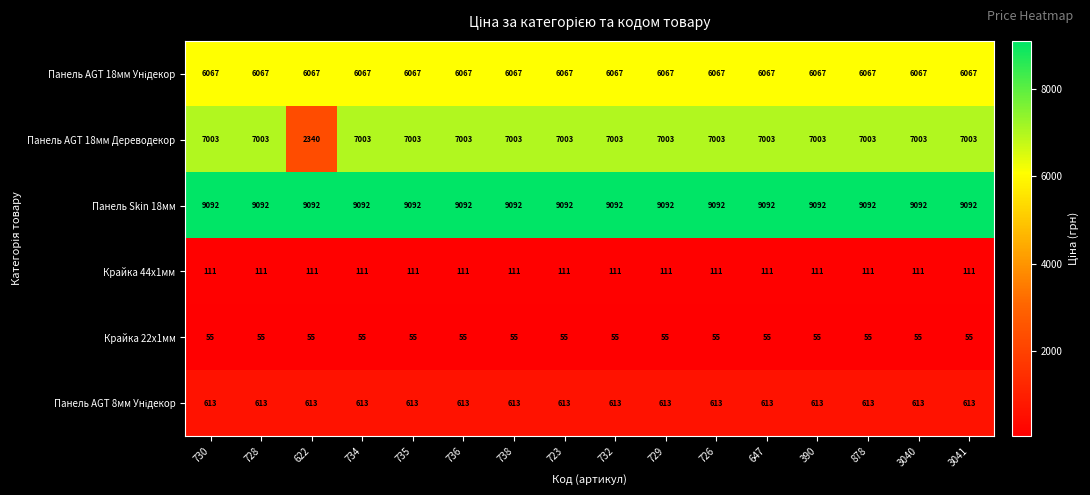

What is the total value across all series at 723?

22941